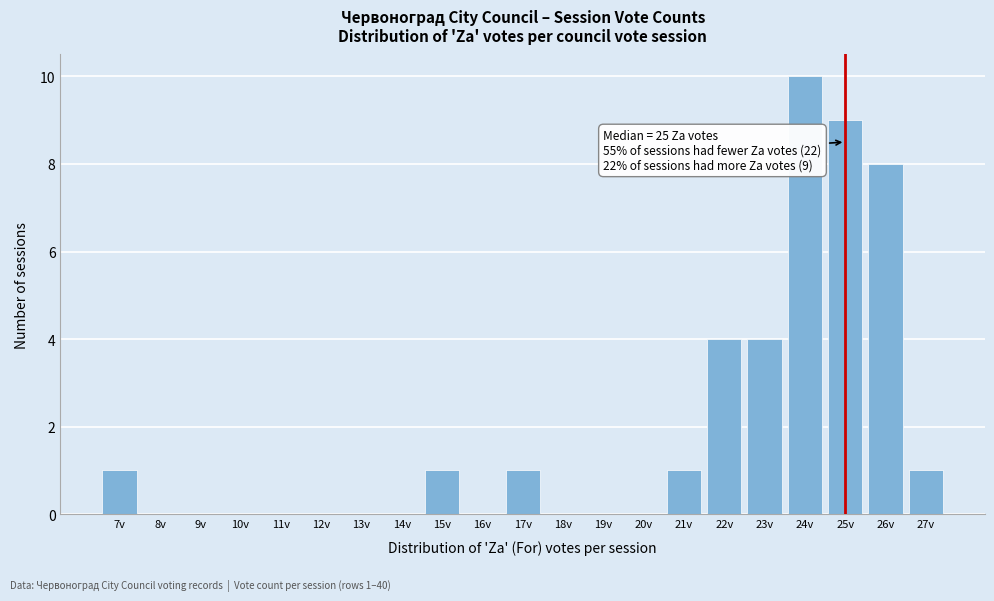

Which range on the x-axis has the tallest bar?

23.5 to 24.5